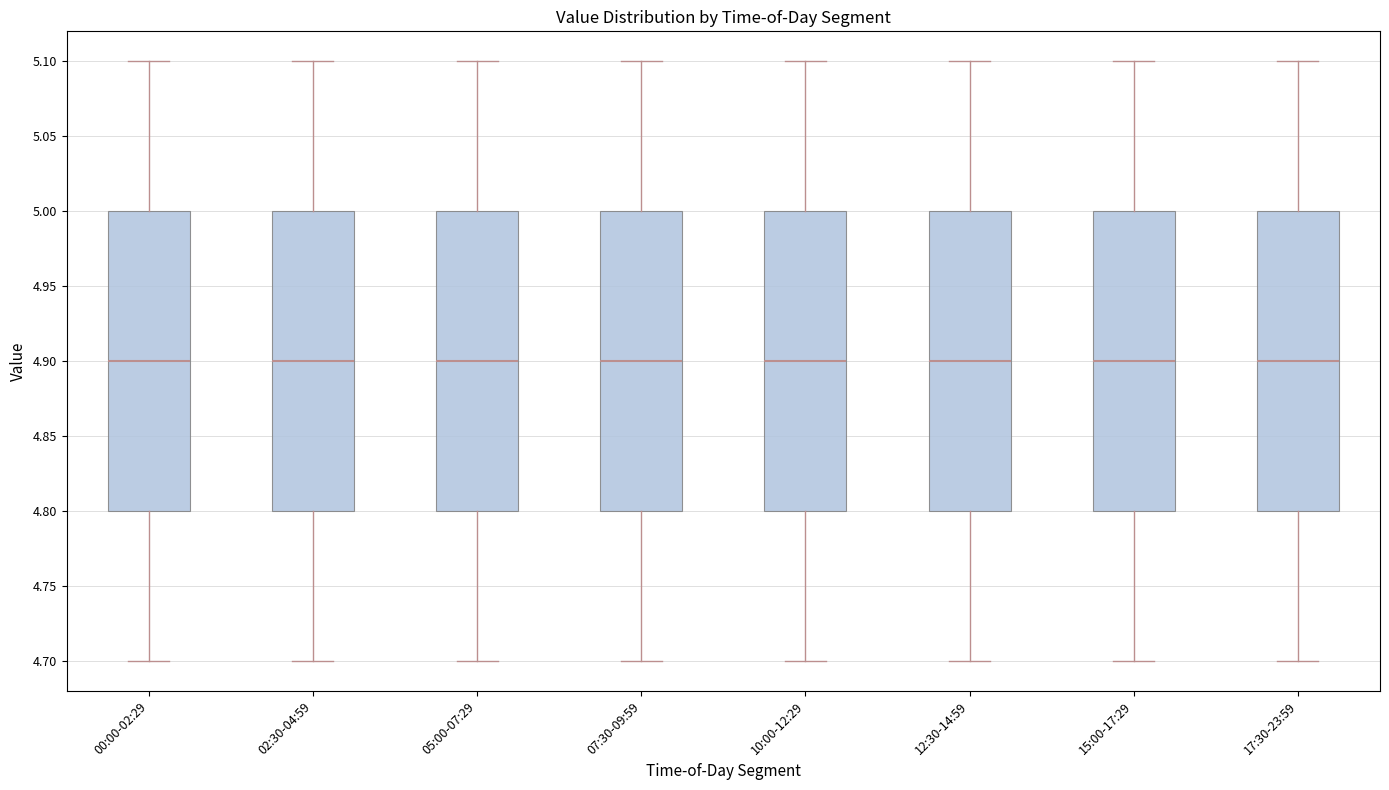

Reading left to right, read every box against the y-axis: the position of its median line, the range the box covers, and the ends of its whiskers. The values are not printed on the chart, so give them approximately, as read against the axis.

00:00-02:29: median 4.9, box 4.8 to 5.0, whiskers 4.7 to 5.1
02:30-04:59: median 4.9, box 4.8 to 5.0, whiskers 4.7 to 5.1
05:00-07:29: median 4.9, box 4.8 to 5.0, whiskers 4.7 to 5.1
07:30-09:59: median 4.9, box 4.8 to 5.0, whiskers 4.7 to 5.1
10:00-12:29: median 4.9, box 4.8 to 5.0, whiskers 4.7 to 5.1
12:30-14:59: median 4.9, box 4.8 to 5.0, whiskers 4.7 to 5.1
15:00-17:29: median 4.9, box 4.8 to 5.0, whiskers 4.7 to 5.1
17:30-23:59: median 4.9, box 4.8 to 5.0, whiskers 4.7 to 5.1